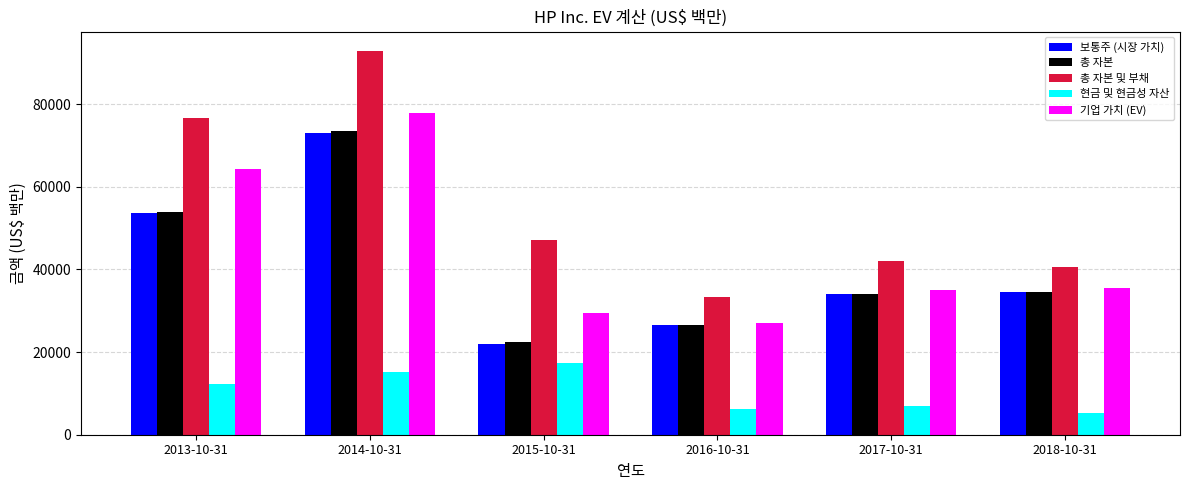

True or false: 총 자본 및 부채 has a value of 92954 at 2014-10-31.

True